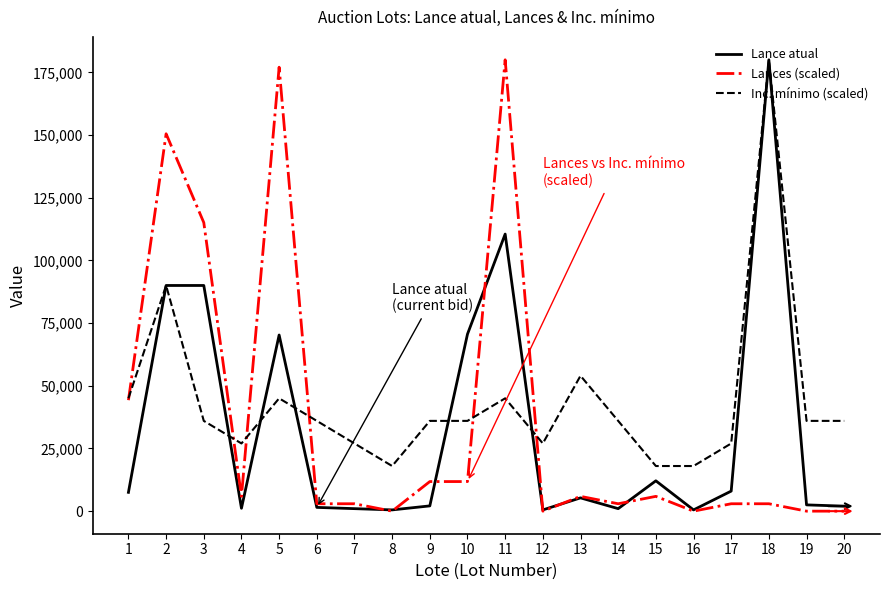

The value of Lances (scaled) at 8 is 70939.9. True or false?

False